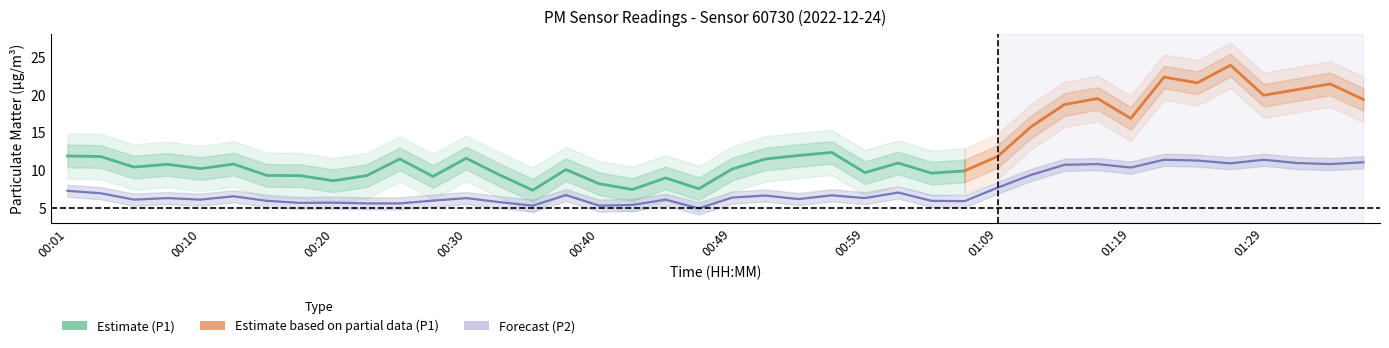

Where is the first local minimum?

00:06